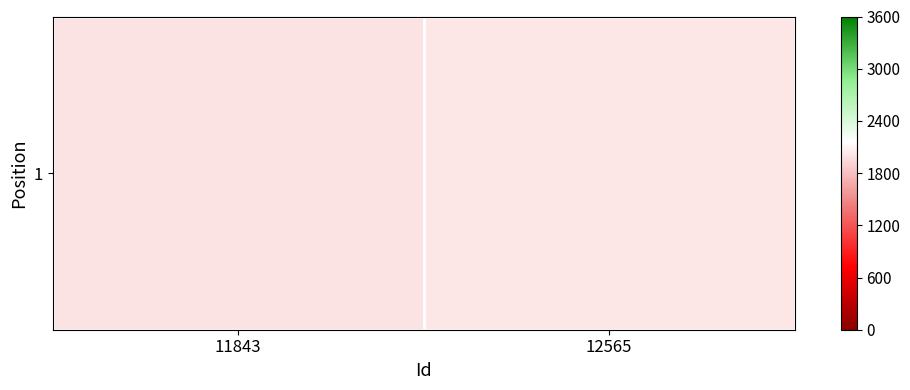

Where is the data nearest to the value 2012?

11843